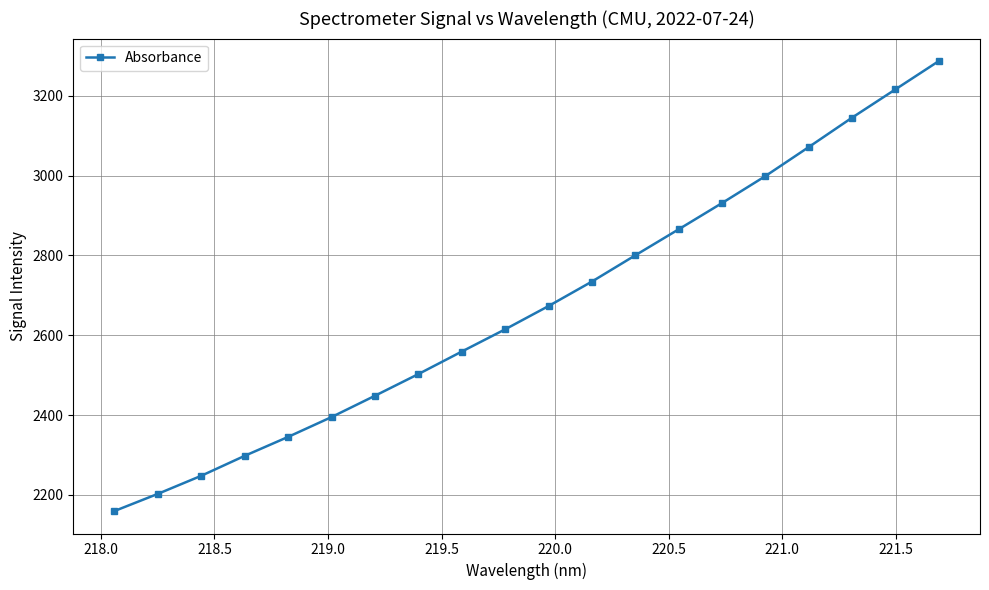

What is the value of the 14th point from the left?

2865.5